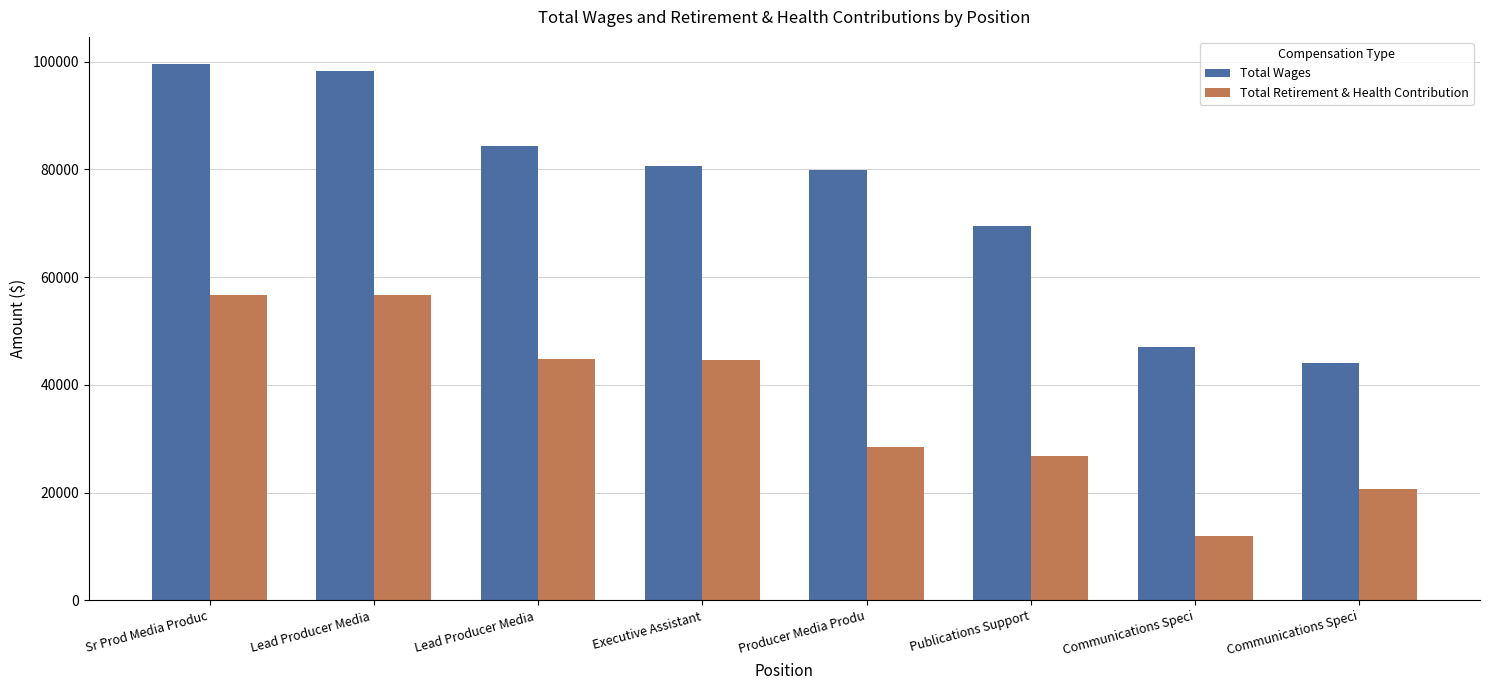

Are the bars grouped side by side (vs. stacked)?

Yes